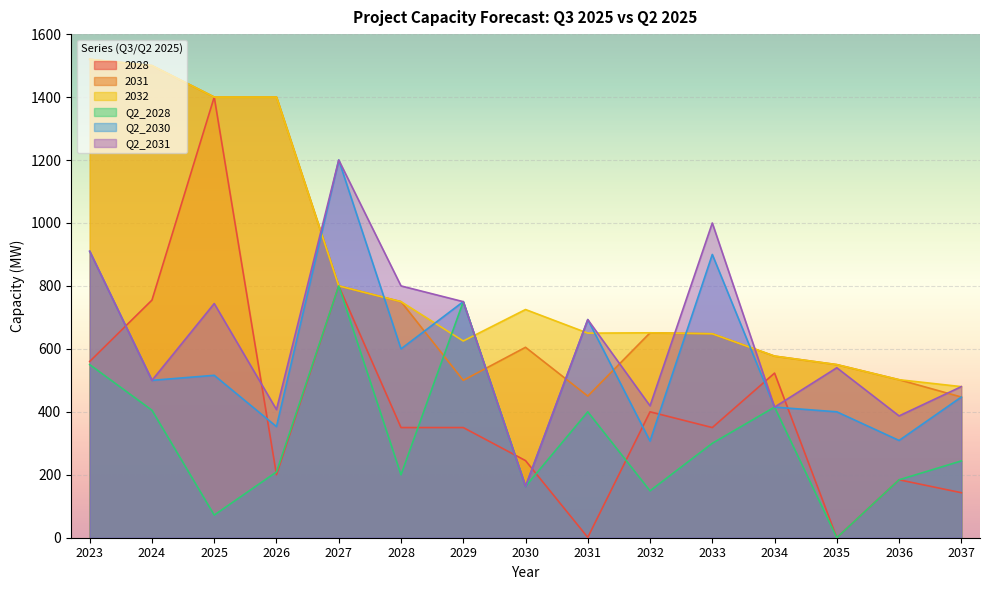

In 2031, how many points are lower than both neighbors (excluding endpoints)?

3